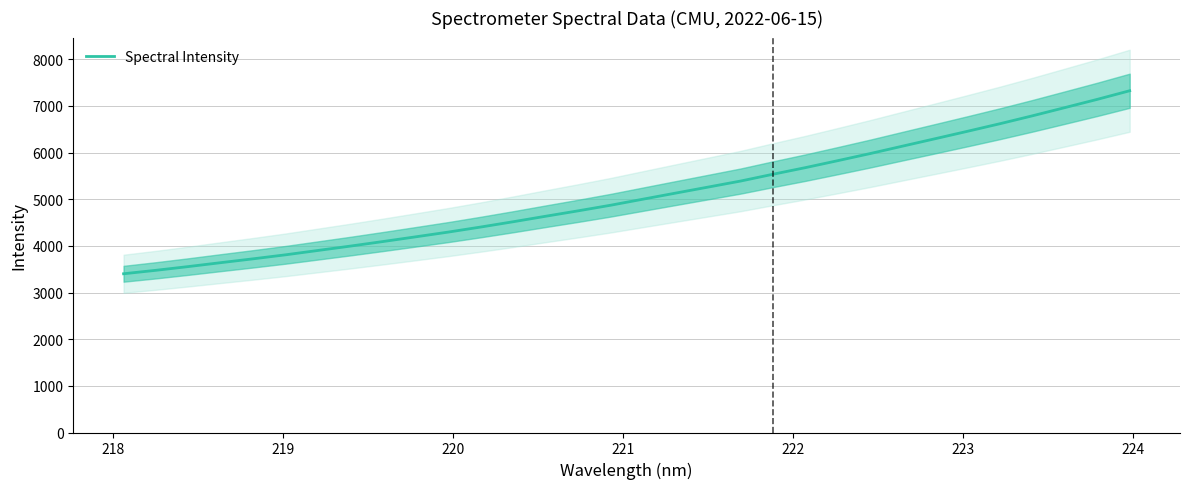

Reading left to right, list all the values displayed in this chart.

3402.7	3477.1	3557.3	3641.3	3724.0	3810.2	3903.8	3997.4	4095.0	4195.1	4296.5	4404.9	4518.2	4636.1	4752.0	4872.1	5002.3	5131.7	5260.5	5389.7	5535.9	5677.6	5827.5	5979.8	6139.1	6297.5	6457.1	6619.3	6788.5	6964.2	7141.1	7325.8